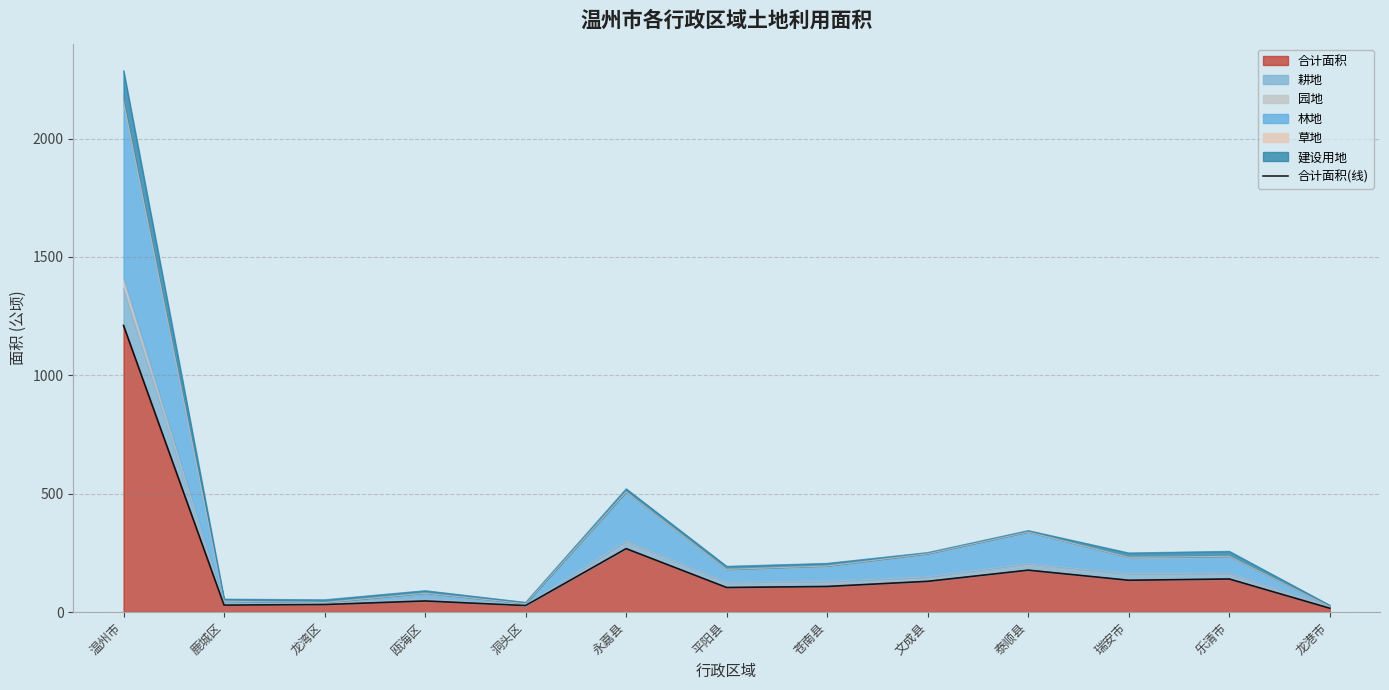

How many lines are shown in the chart?

1